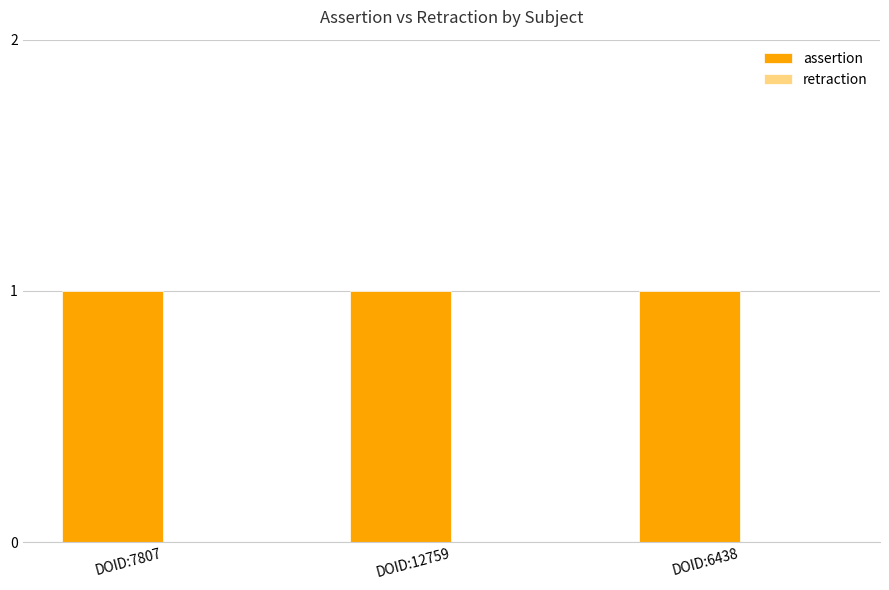

Rank the series by their average value, from highest to lowest.

assertion, retraction